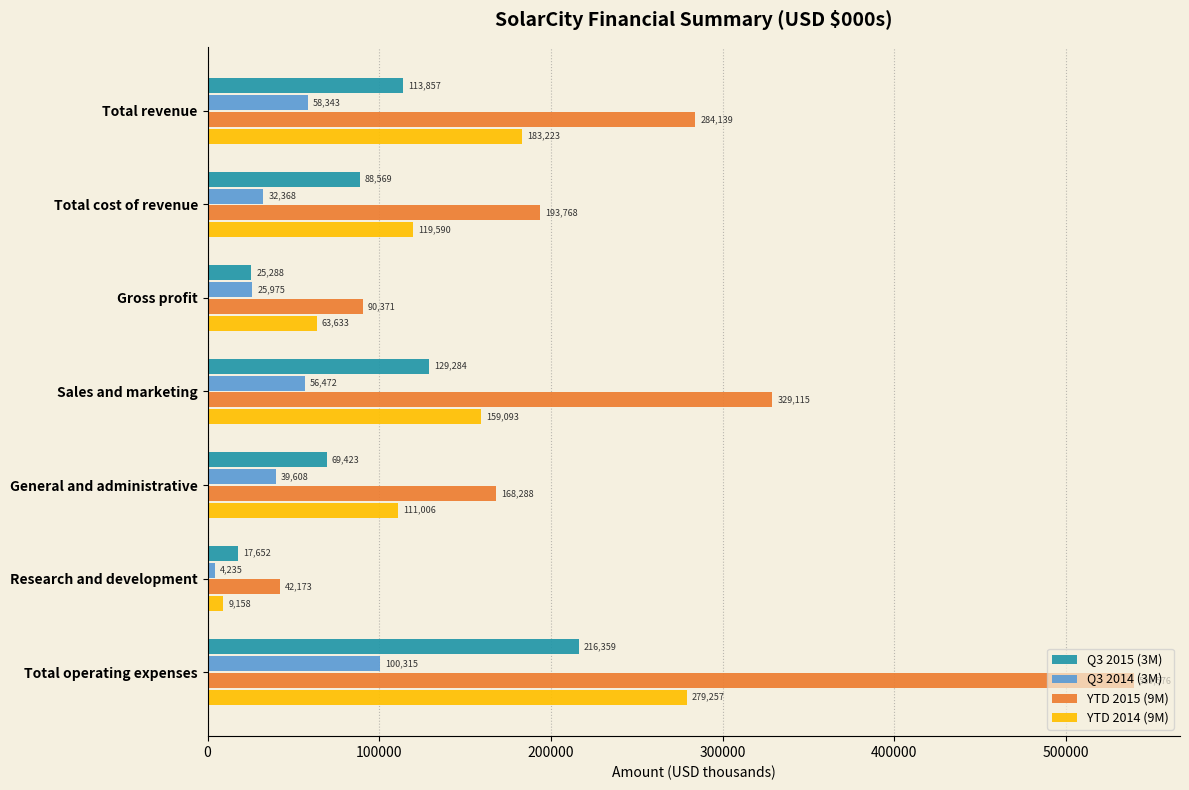

What is the average value of the YTD 2014 (9M) series?

132137